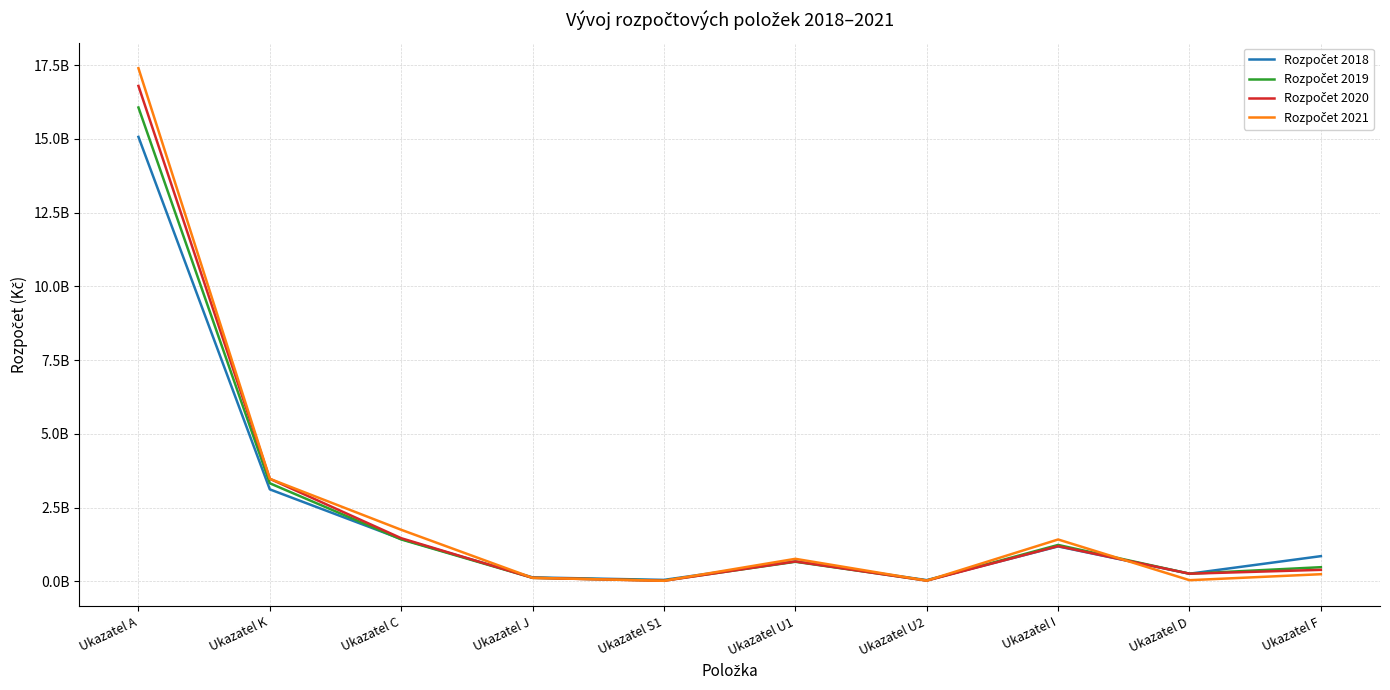

At Ukazatel S1, list the series in order from largest to smallest.

Rozpočet 2018, Rozpočet 2019, Rozpočet 2020, Rozpočet 2021